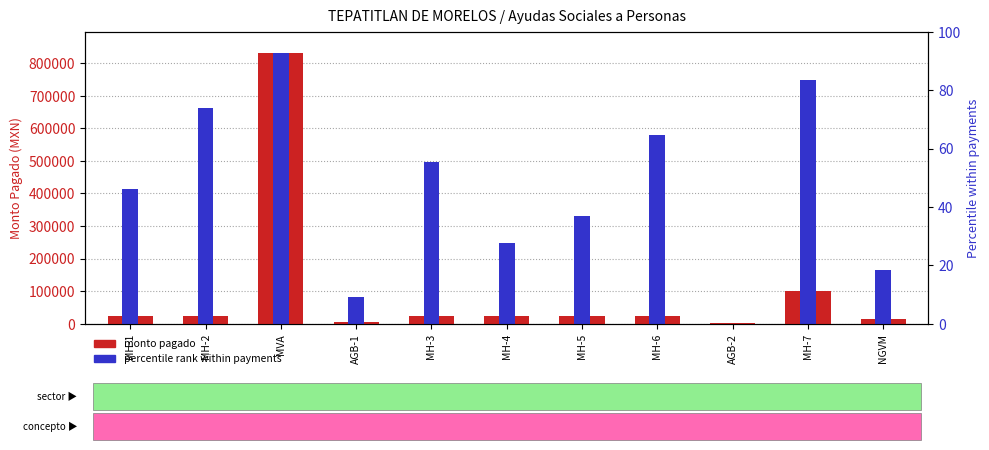

Rank the series by their average value, from lowest to highest.

monto pagado, percentile rank within payments